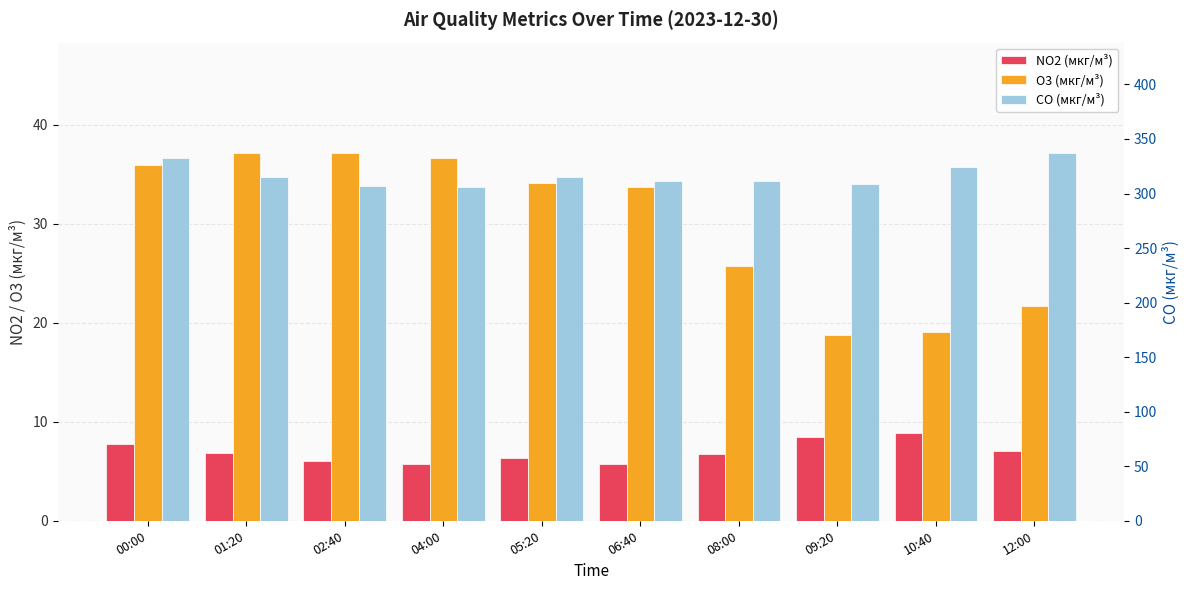

Are the bars horizontal?

No